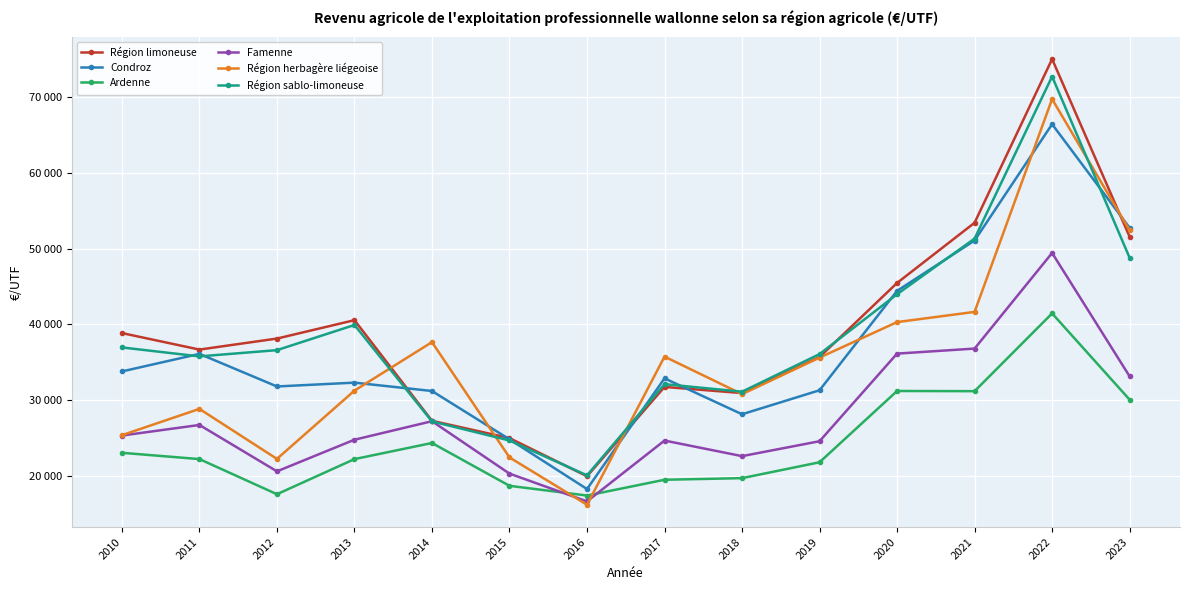

Which has a higher value, 2010 or 2011?

2010